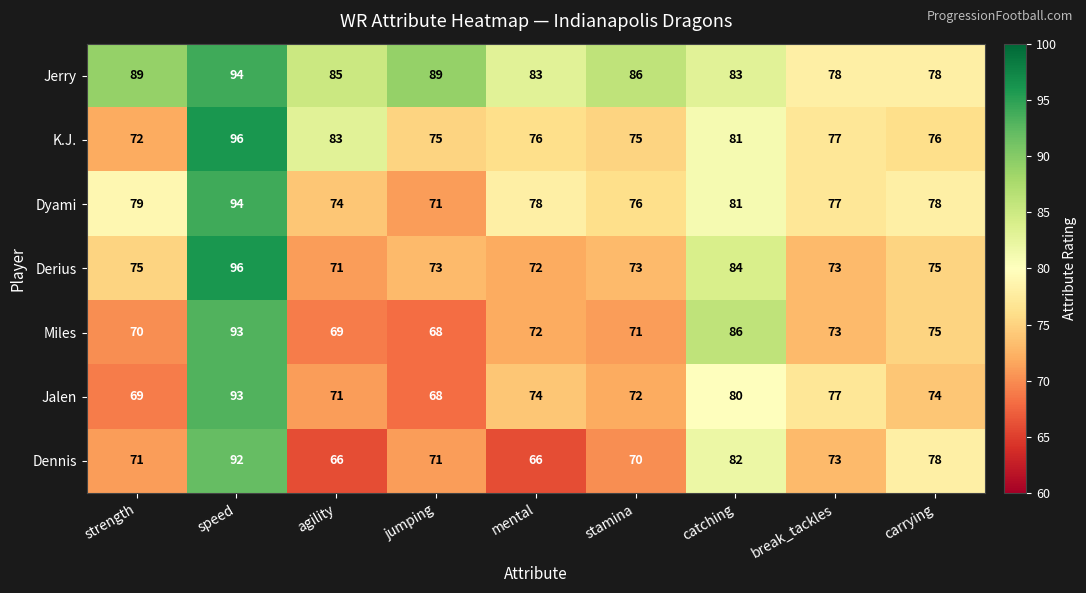

What is the highest value of the Dyami series?

94